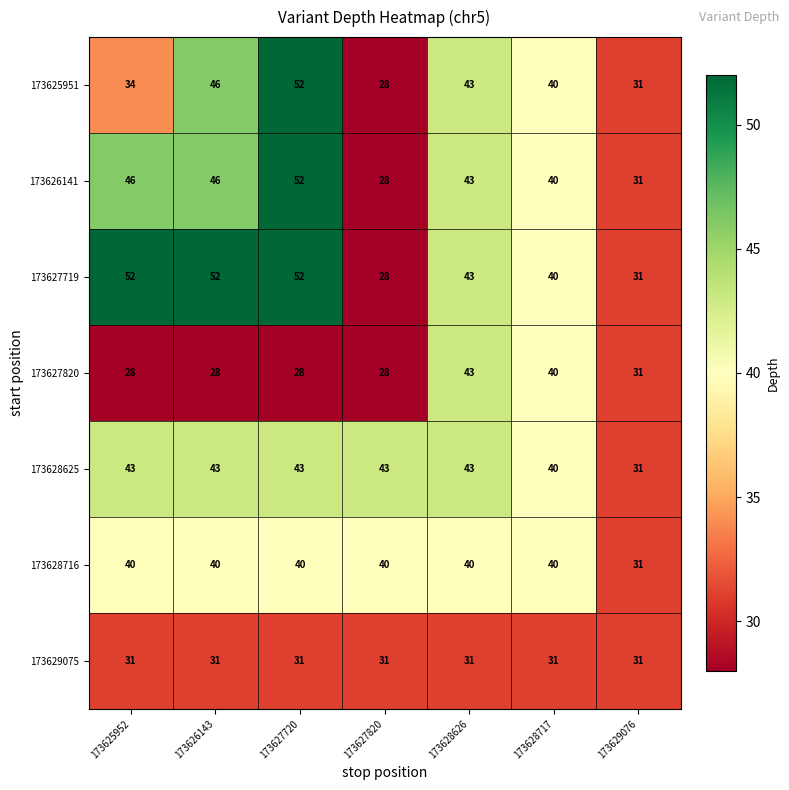

What is the total value across all series at 173627720?

298